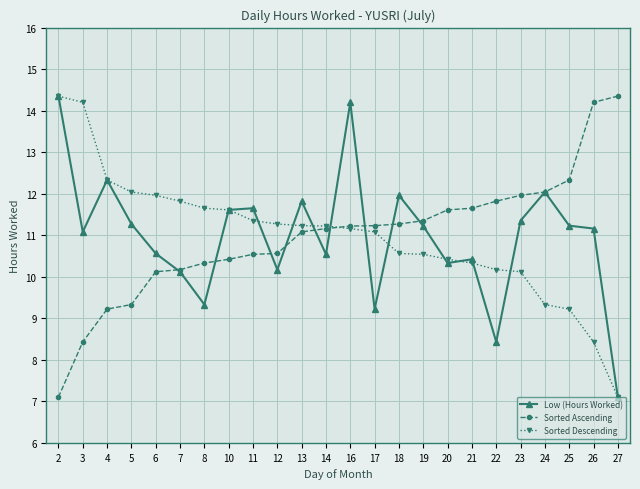

The Low (Hours Worked) series shows 3.7 at 5. True or false?

False